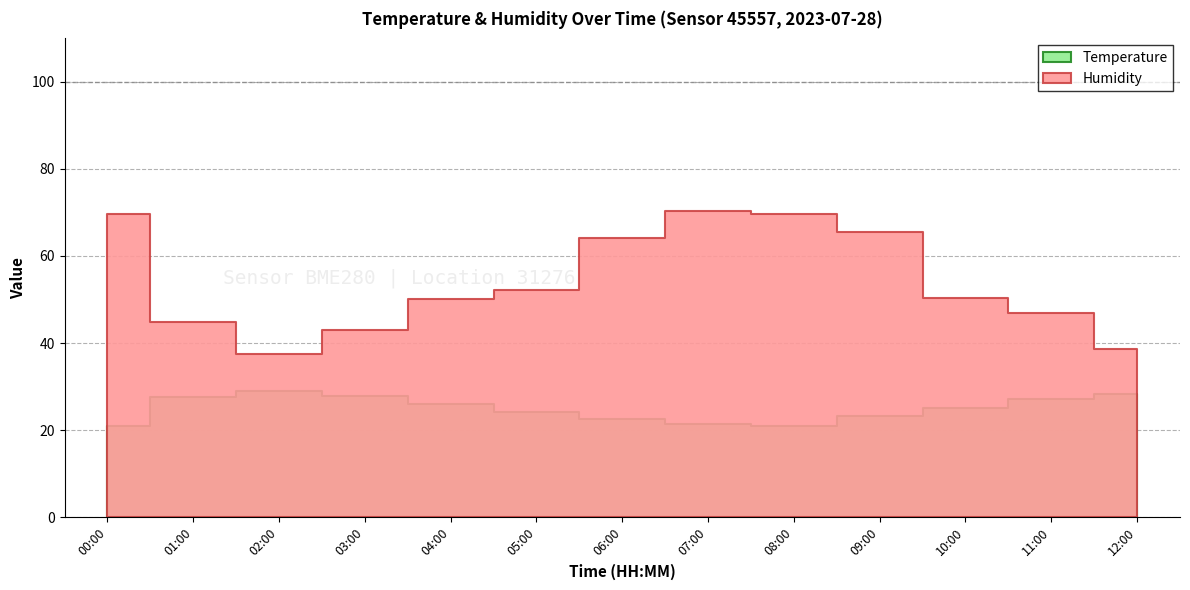

At which label is Humidity closest to 53?

05:00